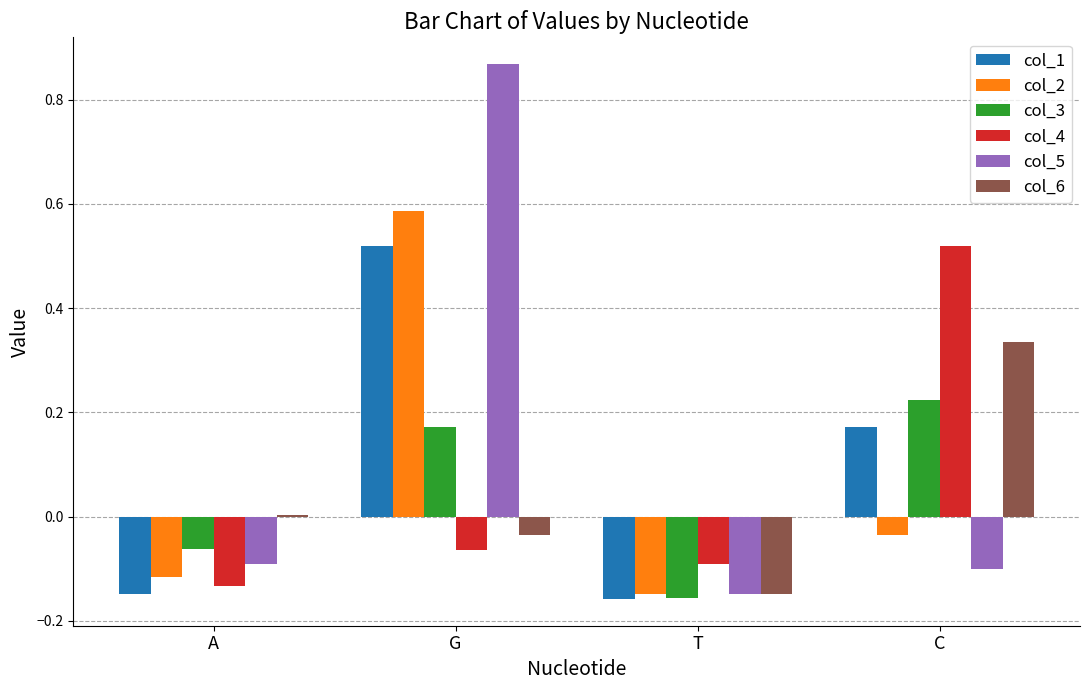

True or false: col_5 has a value of -0.1 at C.

True